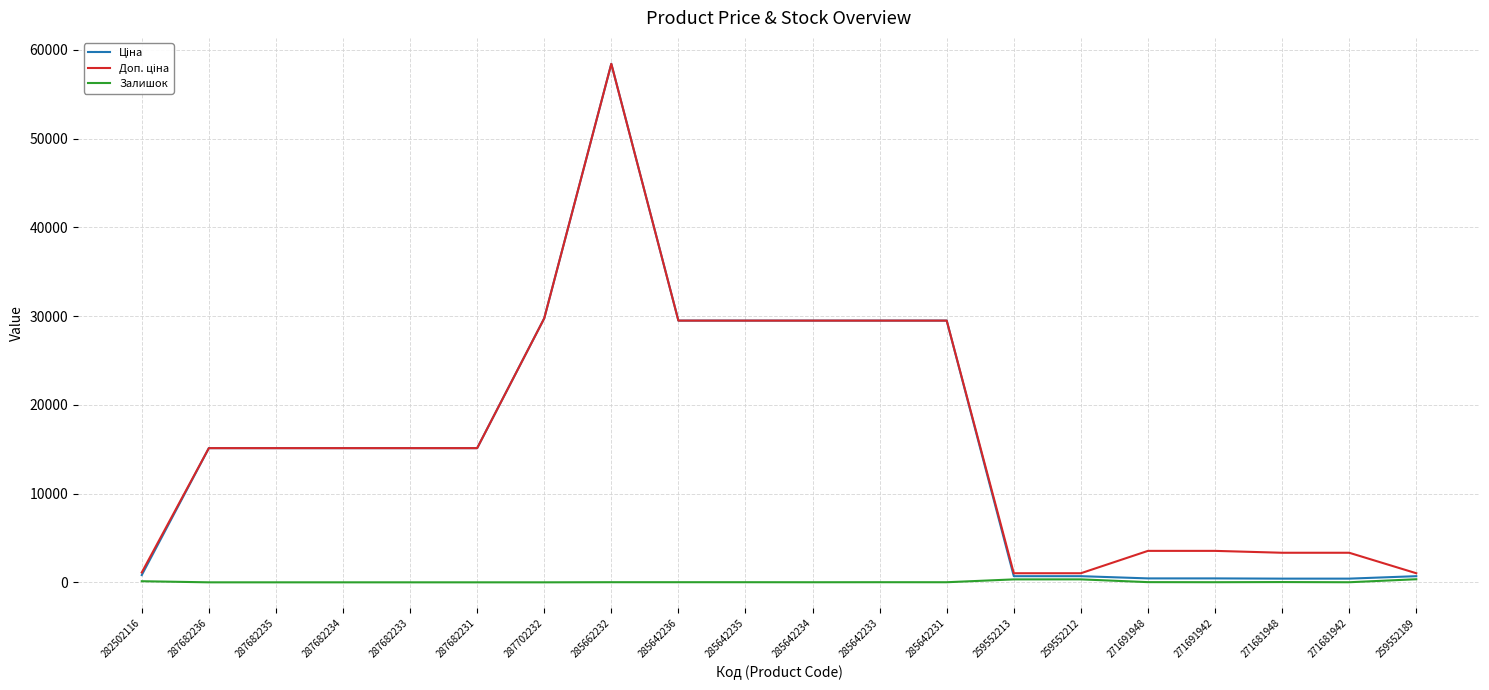

What is the difference between the highest and lowest values at 259552189?

676.6